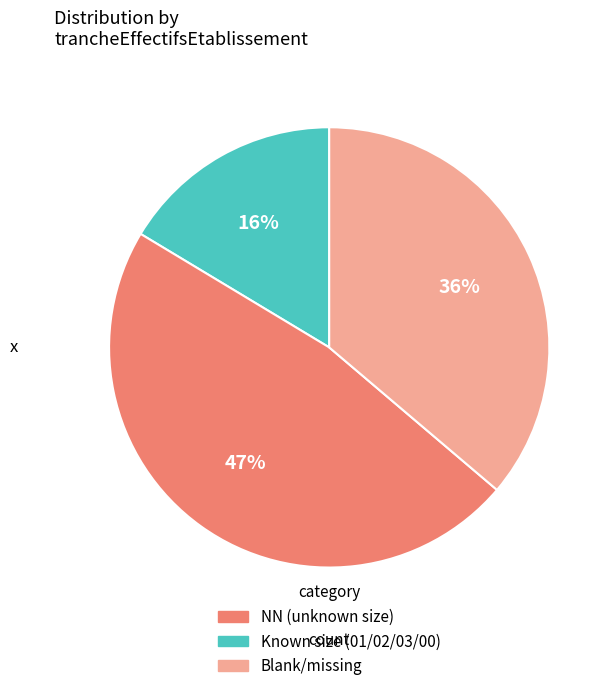

Is there a majority slice in this chart?

No